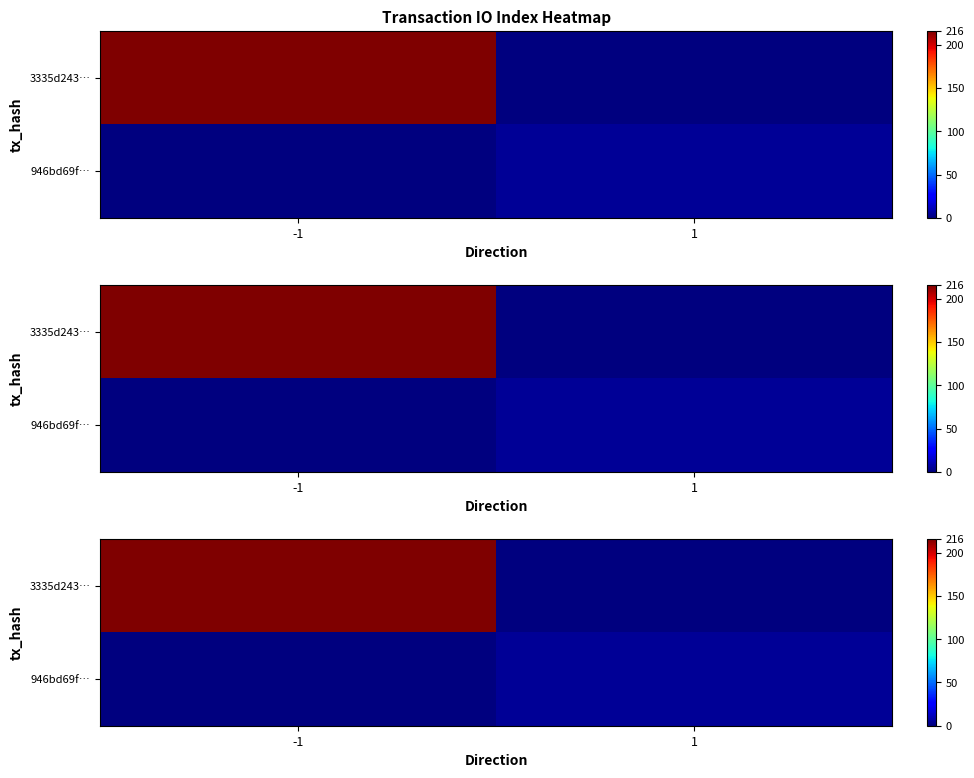

Rank the series by their average value, from lowest to highest.

946bd69f…, 3335d243…